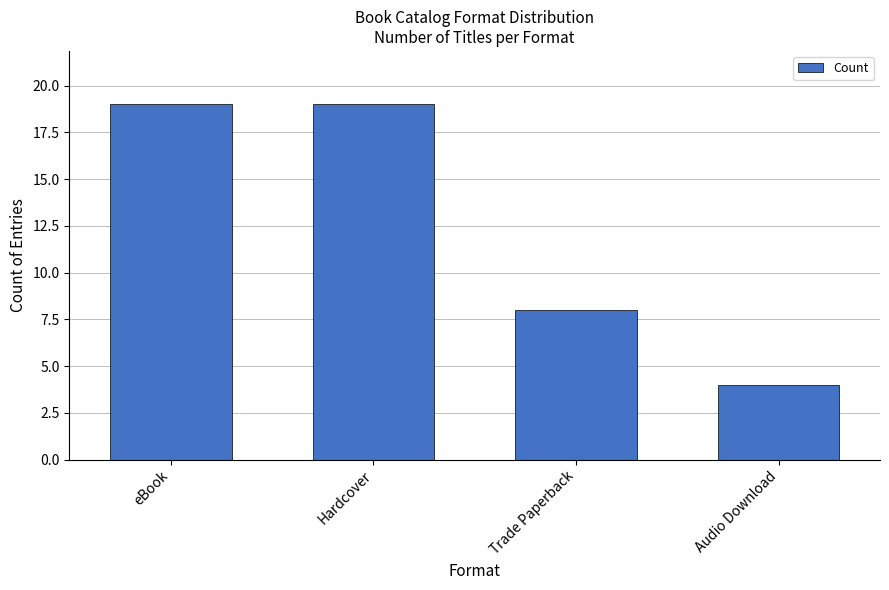

What is the difference between the second highest and second lowest values?

11